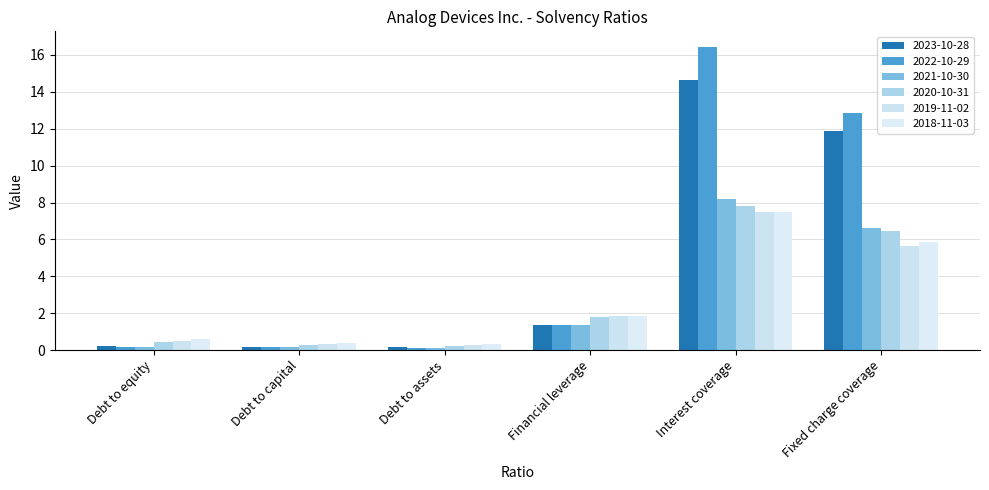

What is the sum of the 2019-11-02 values at Fixed charge coverage and Debt to capital?

5.9